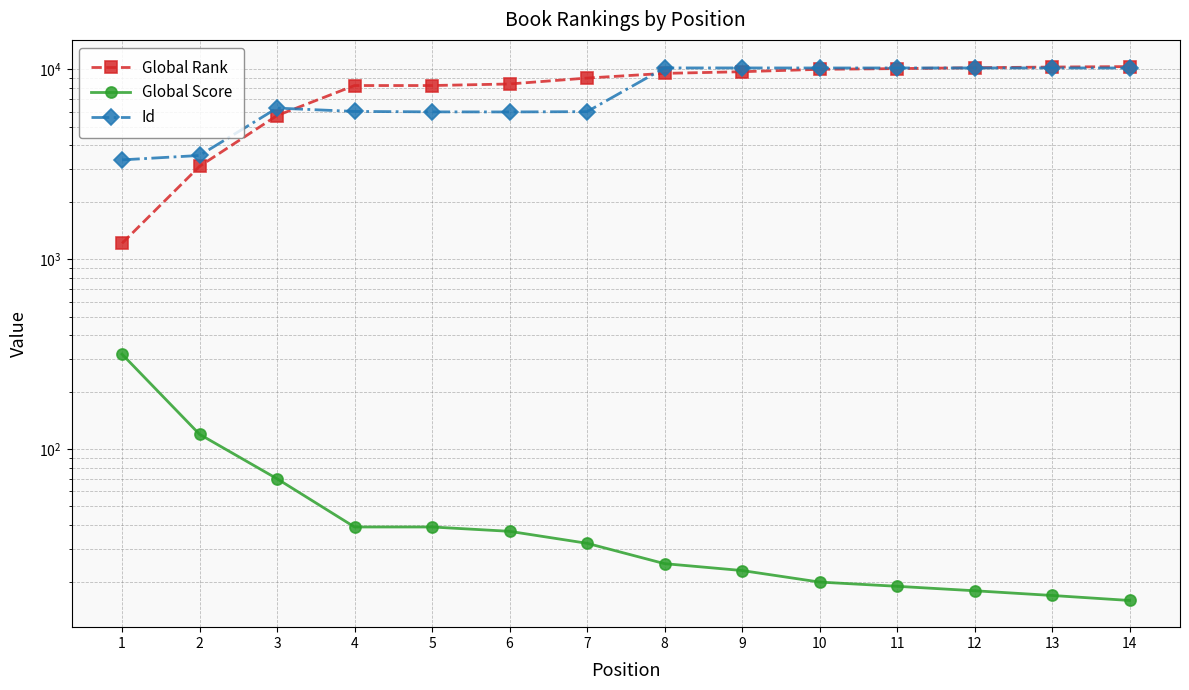

The Id series shows 10182 at 11. True or false?

True